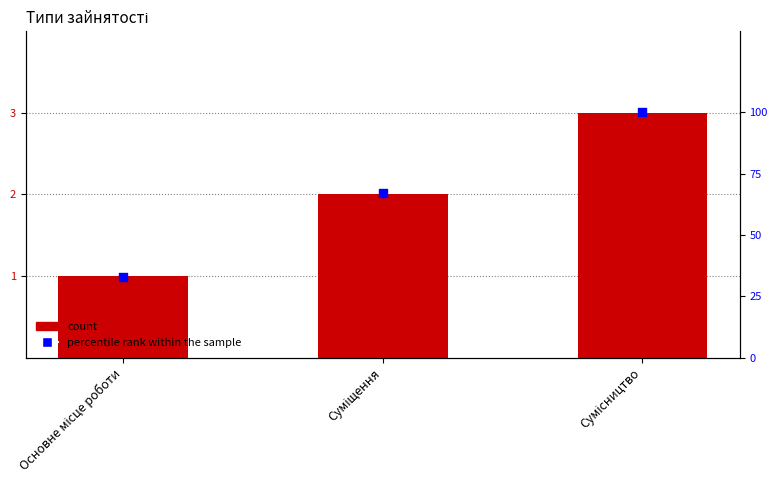

Which series has the largest total across all categories?

percentile rank within the sample